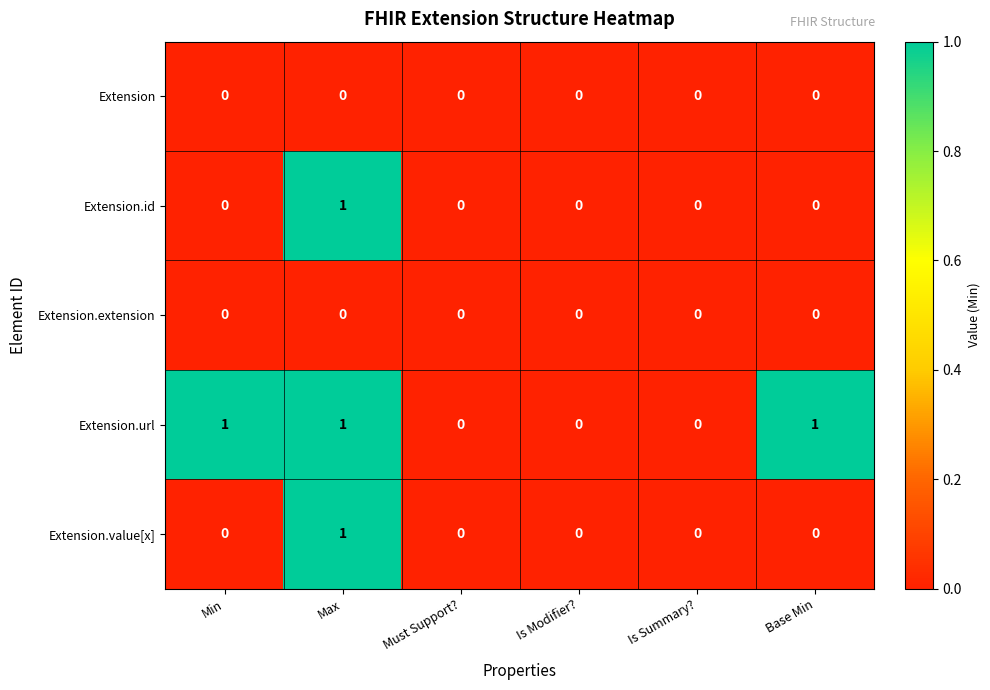

How many Extension.value[x] values are between 0 and 1?

6